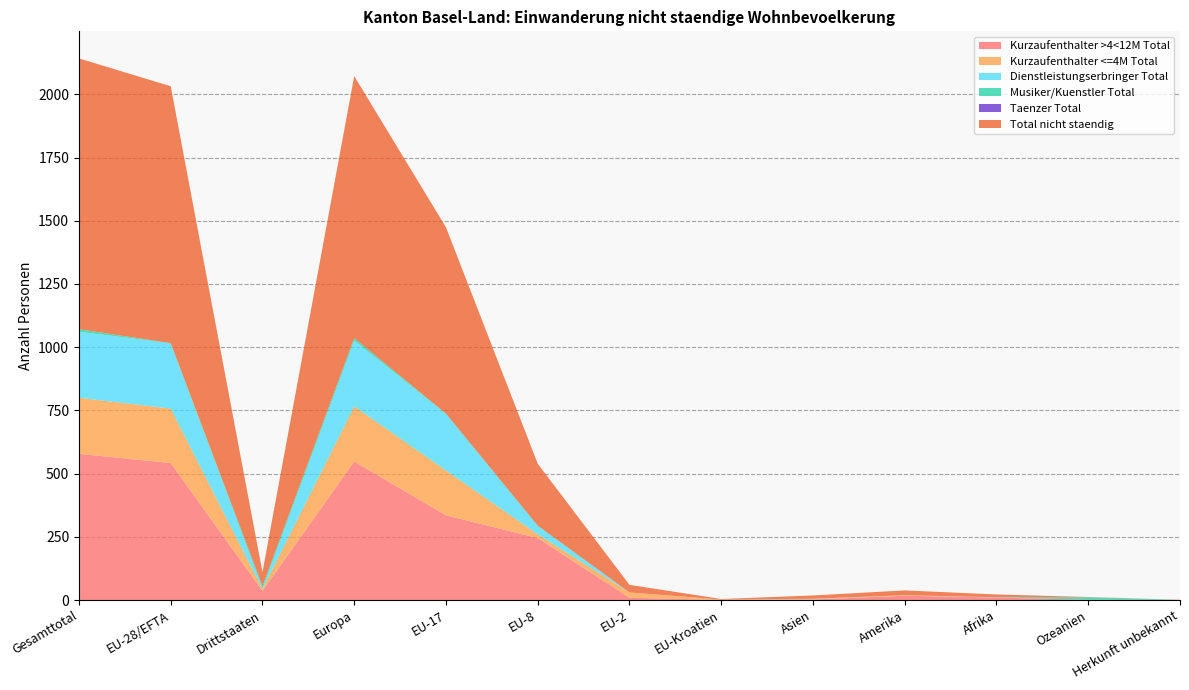

Reading right to left, what are all the values shown in this chart?

Kurzaufenthalter >4<12M Total: Herkunft unbekannt=1	Ozeanien=1	Afrika=10	Amerika=17	Asien=2	EU-Kroatien=0	EU-2=9	EU-8=245	EU-17=335	Europa=548	Drittstaaten=36	EU-28/EFTA=542	Gesamttotal=578
Kurzaufenthalter <=4M Total: Herkunft unbekannt=0	Ozeanien=0	Afrika=0	Amerika=2	Asien=2	EU-Kroatien=2	EU-2=21	EU-8=15	EU-17=177	Europa=218	Drittstaaten=7	EU-28/EFTA=215	Gesamttotal=222
Dienstleistungserbringer Total: Herkunft unbekannt=0	Ozeanien=0	Afrika=1	Amerika=0	Asien=1	EU-Kroatien=0	EU-2=0	EU-8=34	EU-17=225	Europa=260	Drittstaaten=2	EU-28/EFTA=259	Gesamttotal=261
Musiker/Kuenstler Total: Herkunft unbekannt=0	Ozeanien=10	Afrika=0	Amerika=0	Asien=0	EU-Kroatien=0	EU-2=0	EU-8=0	EU-17=0	Europa=10	Drittstaaten=10	EU-28/EFTA=0	Gesamttotal=10
Taenzer Total: Herkunft unbekannt=0	Ozeanien=0	Afrika=0	Amerika=0	Asien=0	EU-Kroatien=0	EU-2=0	EU-8=0	EU-17=0	Europa=0	Drittstaaten=0	EU-28/EFTA=0	Gesamttotal=0
Total nicht staendig: Herkunft unbekannt=0	Ozeanien=1	Afrika=11	Amerika=19	Asien=13	EU-Kroatien=2	EU-2=30	EU-8=245	EU-17=737	Europa=1036	Drittstaaten=55	EU-28/EFTA=1016	Gesamttotal=1071